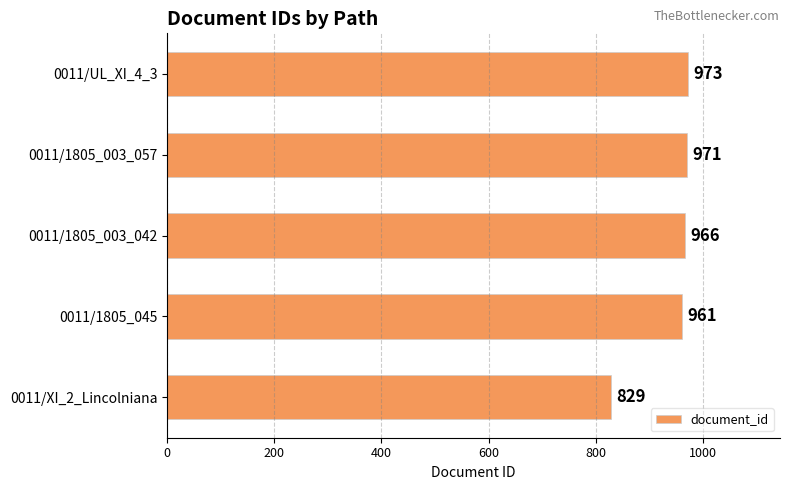

Rank the categories by value from highest to lowest.

0011/UL_XI_4_3, 0011/1805_003_057, 0011/1805_003_042, 0011/1805_045, 0011/XI_2_Lincolniana